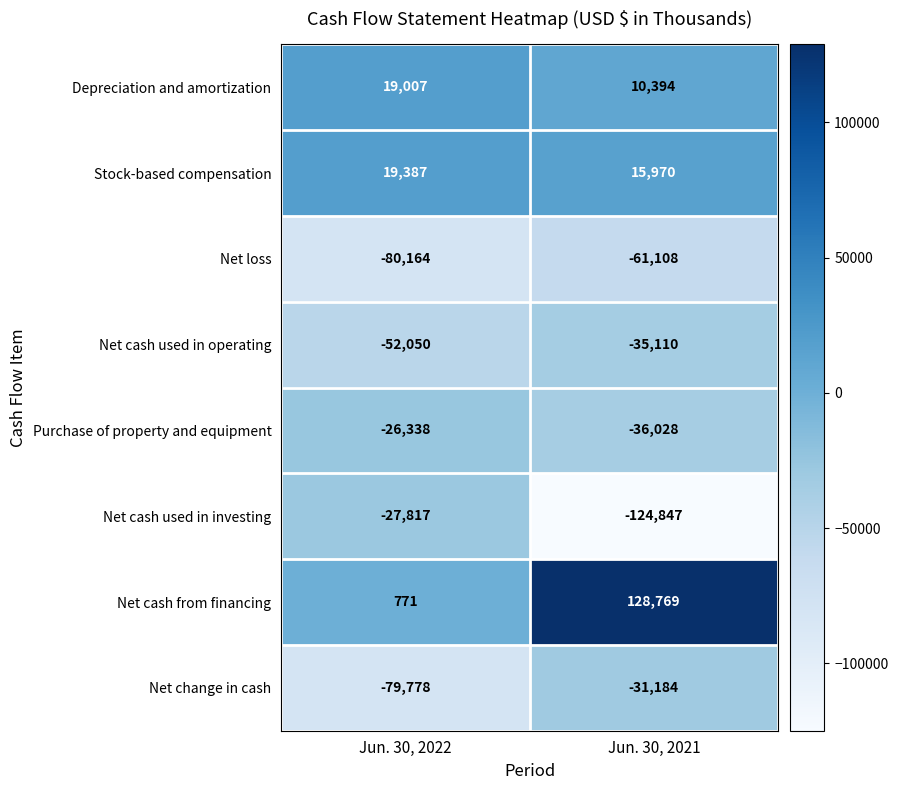

What is the total value across all series at Jun. 30, 2021?

-133144